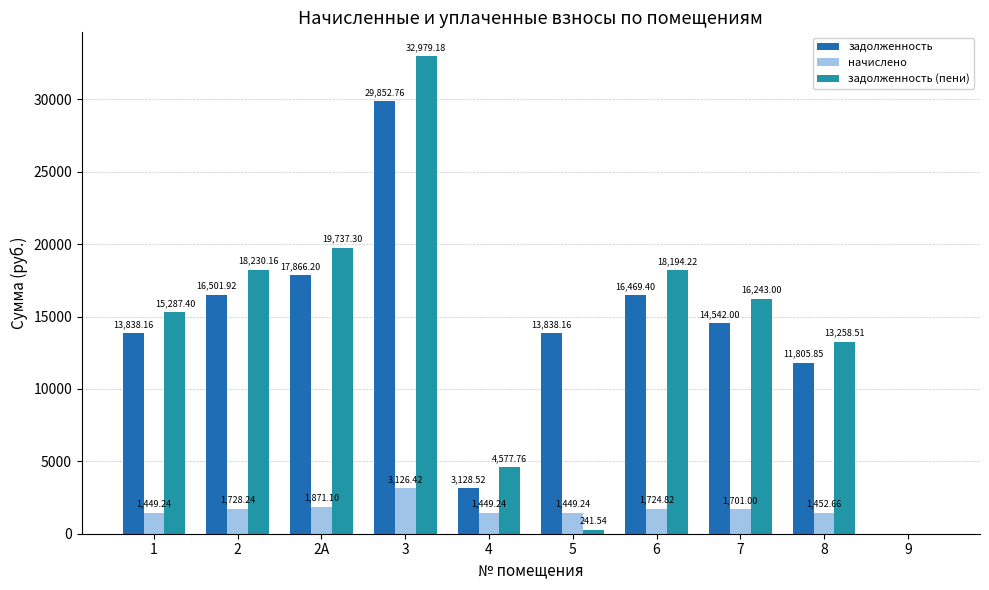

What is the approximate value of начислено at 7?

1701.0